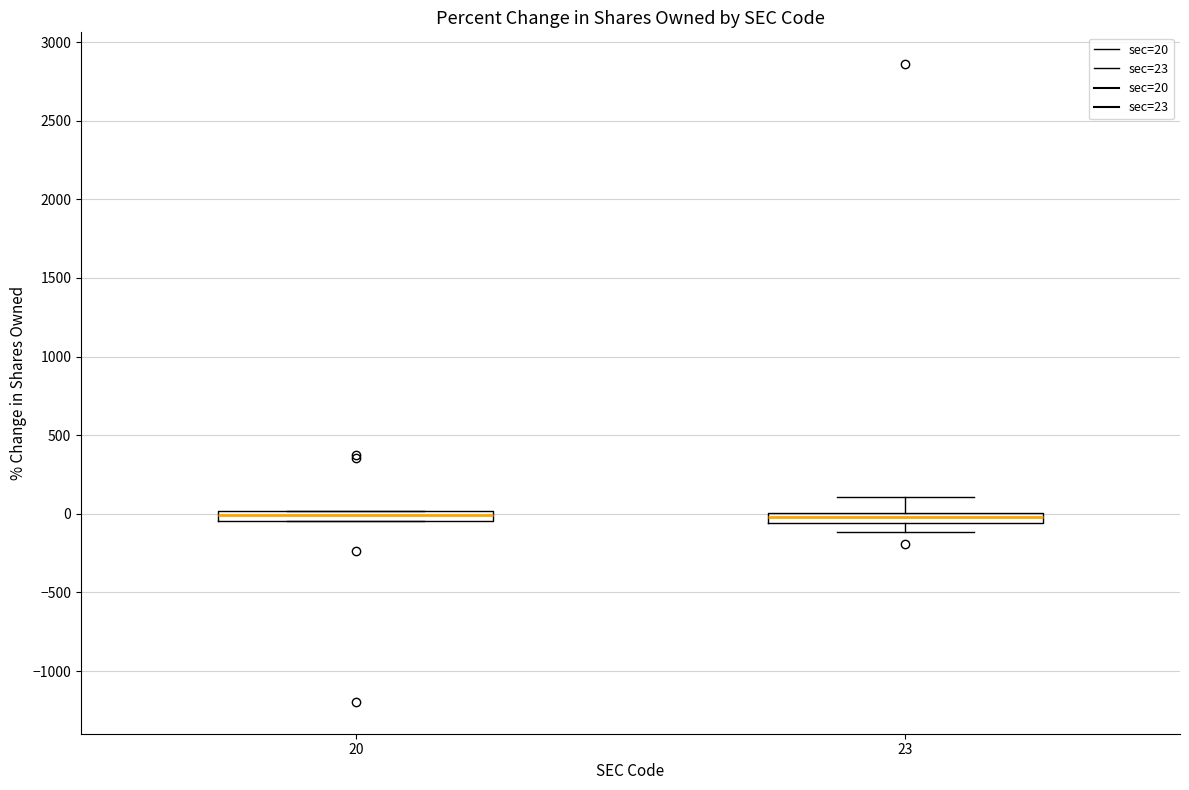

Where is the upper edge of the box at x = 23 on the y-axis? The values are not printed on the chart, so give them approximately, as read against the axis.

0